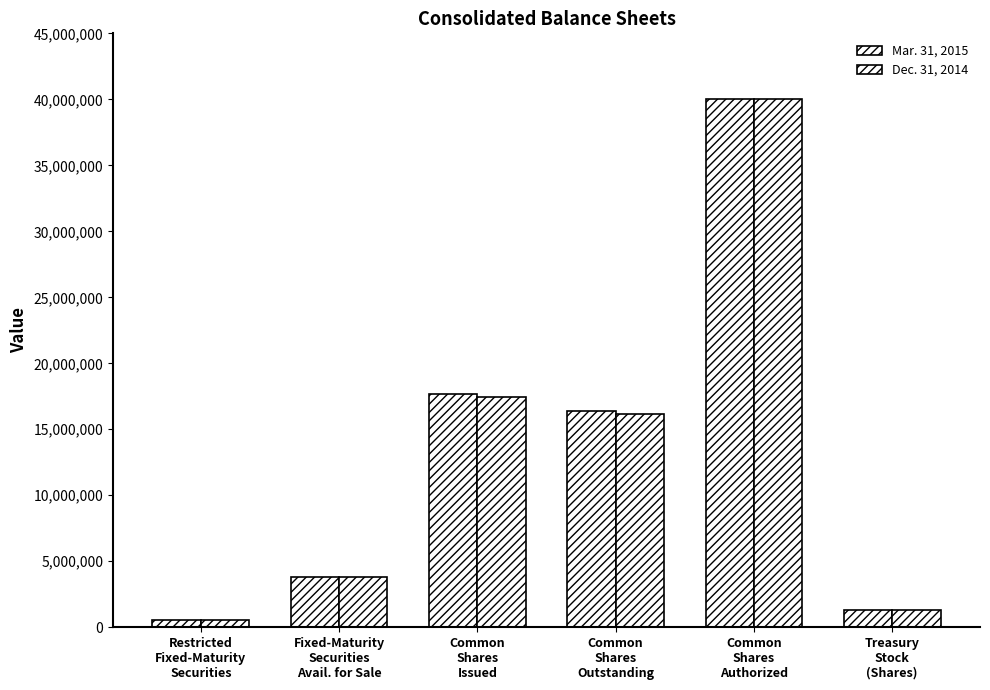

How many distinct data groups are displayed?

2